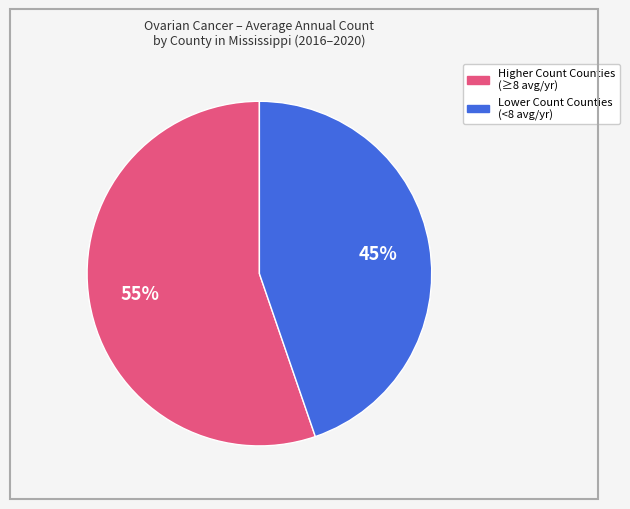

To the nearest percent, what is the average slice percentage?

50%